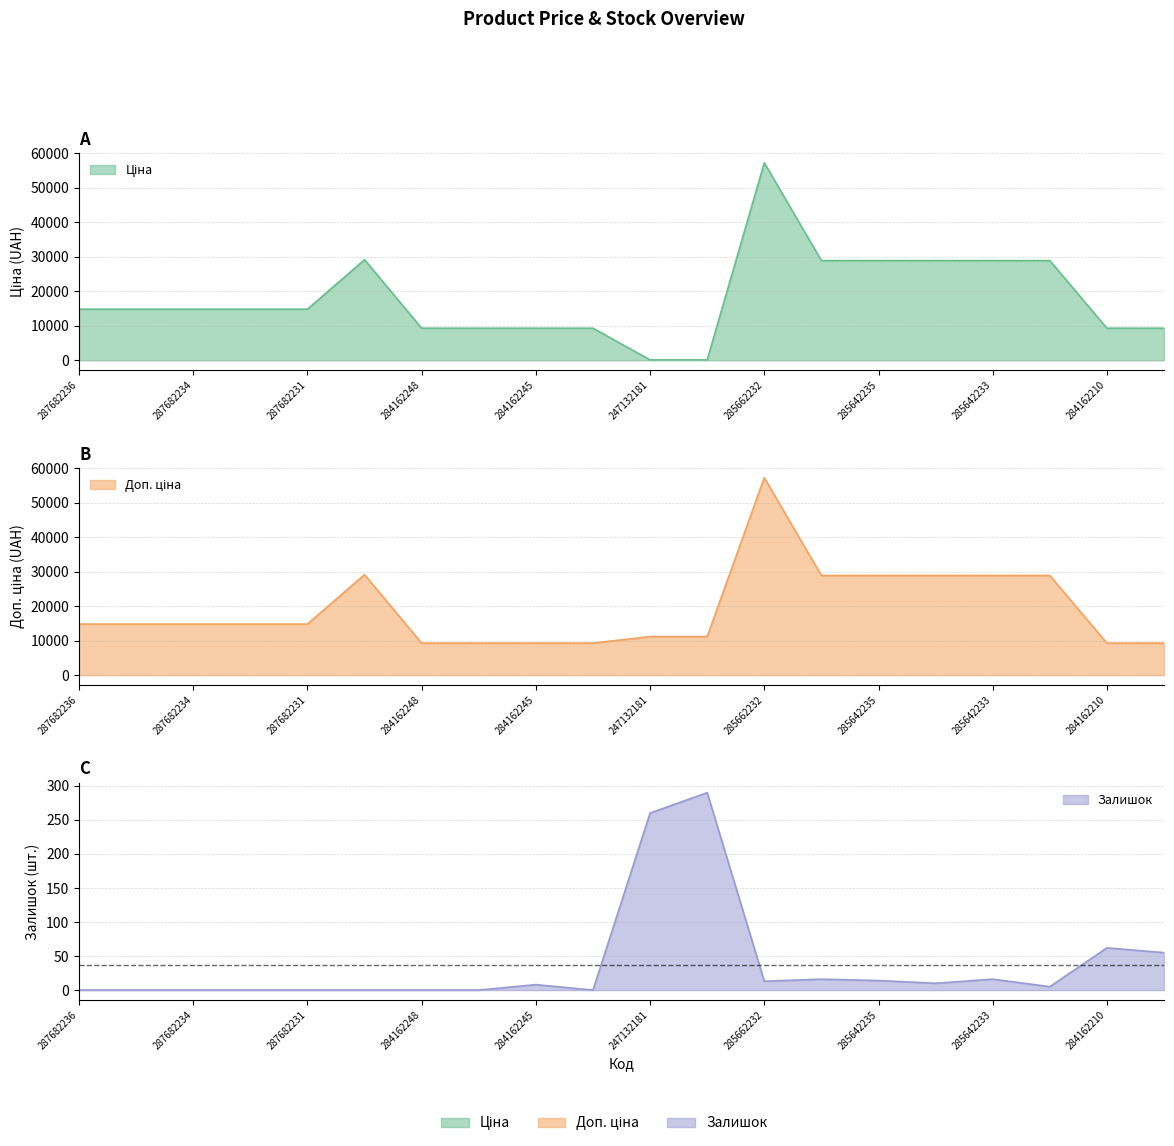

Where does the Доп. ціна series first go above 14817?

287682236